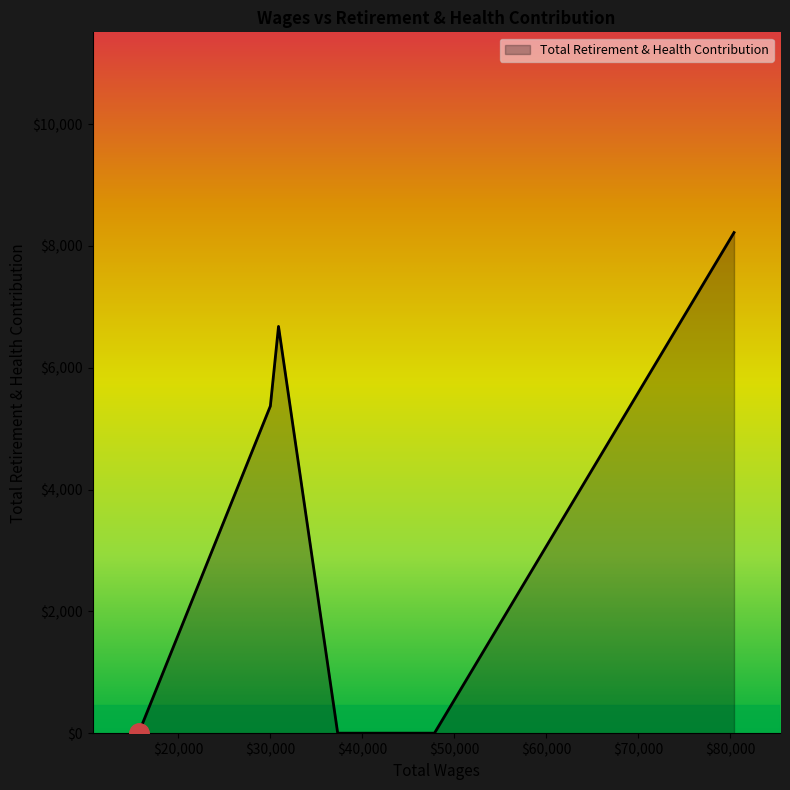

What is the maximum value shown in the chart?

8219